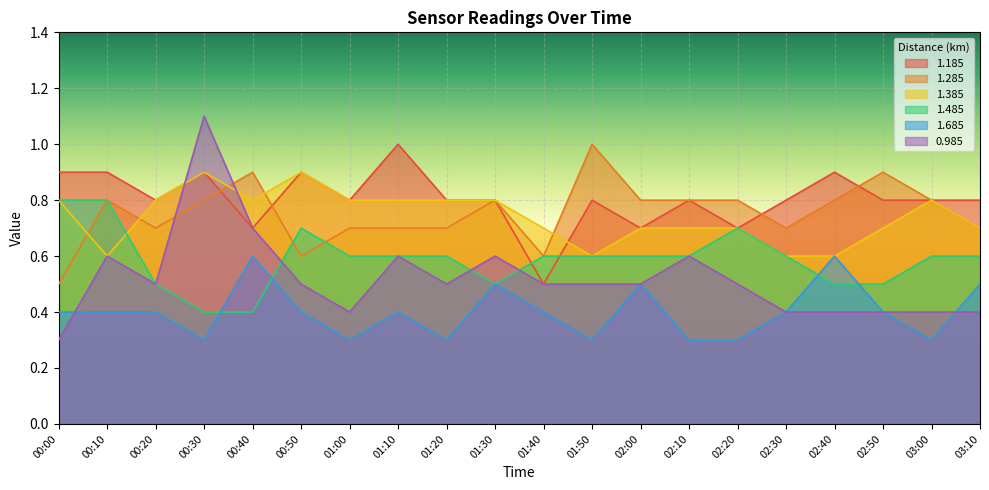

What is the average value of the 0.985 series?

0.5